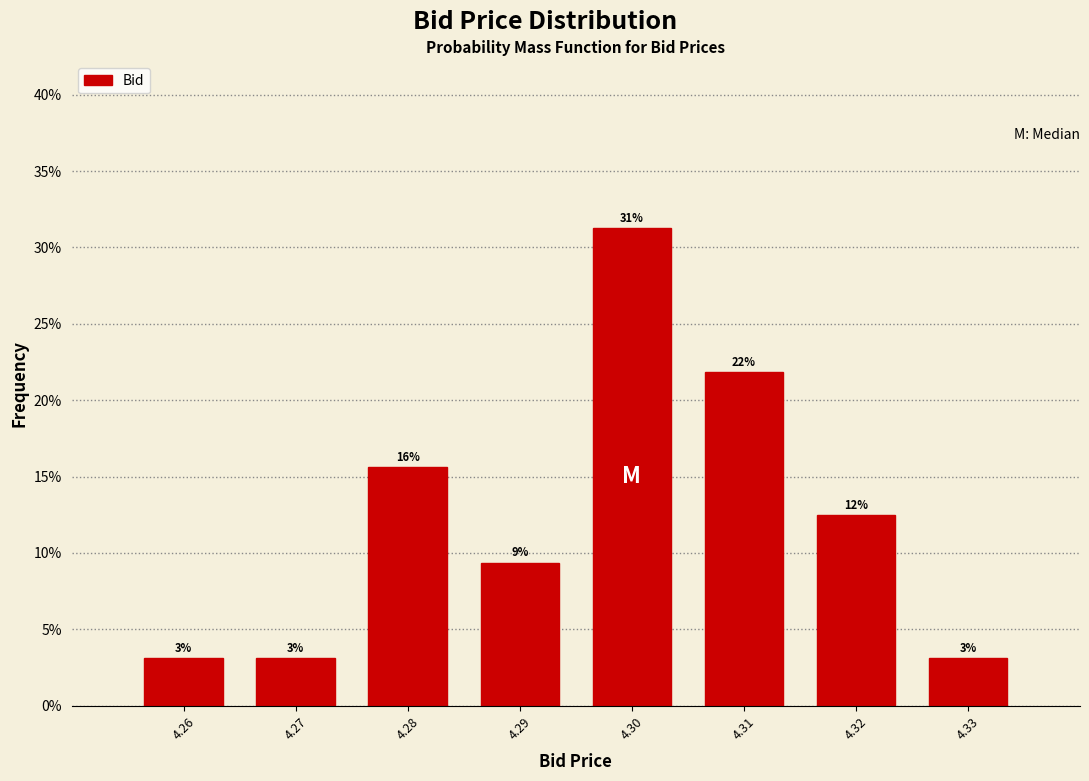

Are the bars horizontal?

No